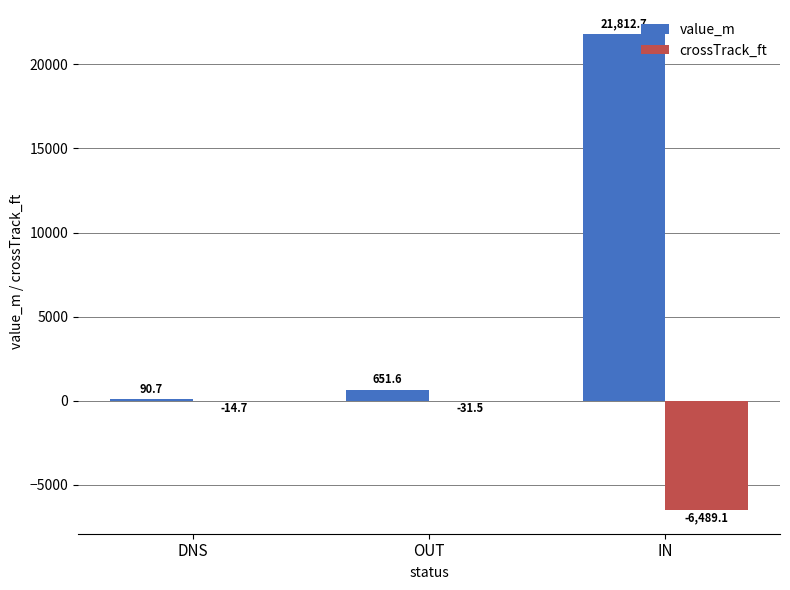

Are the bars grouped side by side (vs. stacked)?

Yes